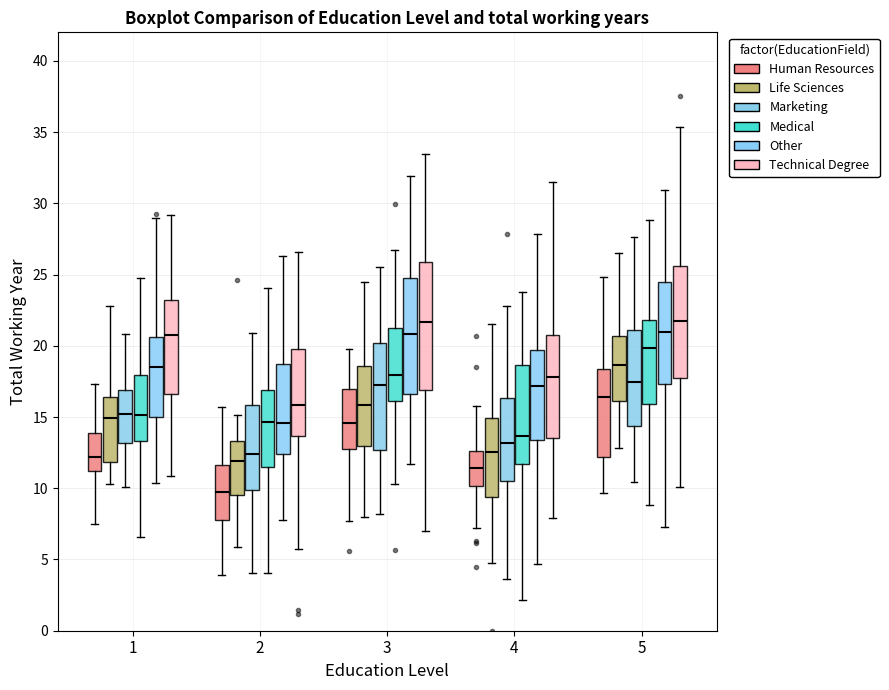

Comparing the boxes themselves (not the whiskers), which one is the tallest?

3 (Technical Degree)